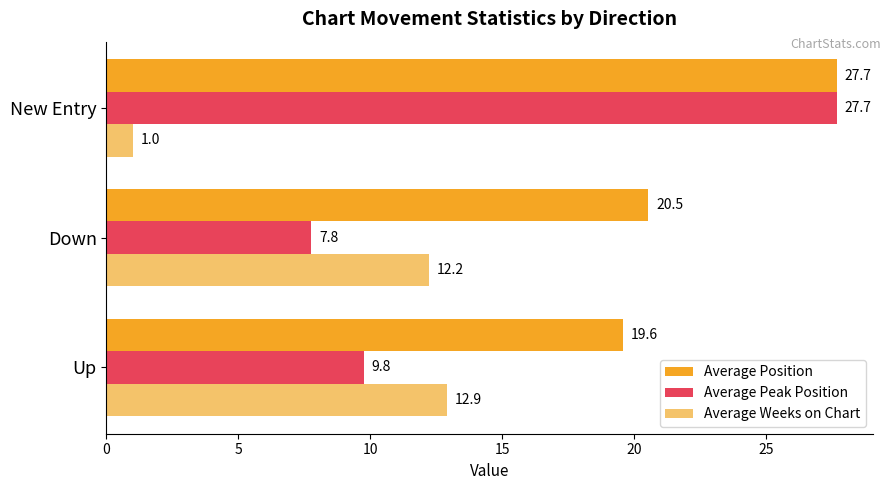

Is it true that Average Peak Position equals 7.8 at Down?

True